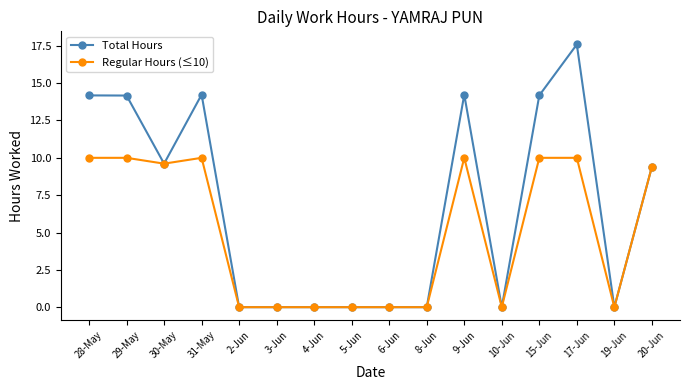

What is the sum of the Total Hours values at 28-May and 5-Jun?

14.2